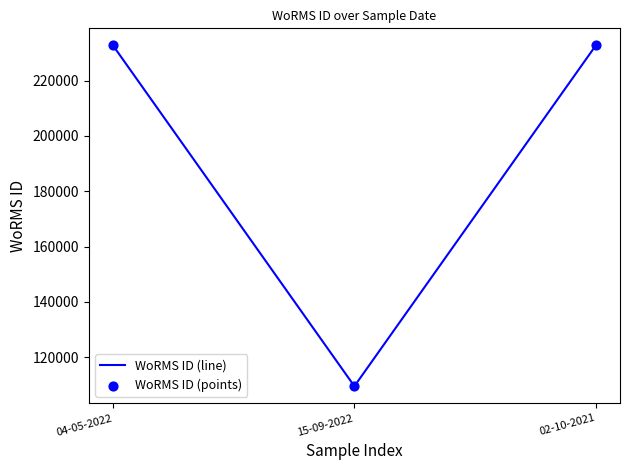

Which has a higher value, 15-09-2022 or 02-10-2021?

02-10-2021